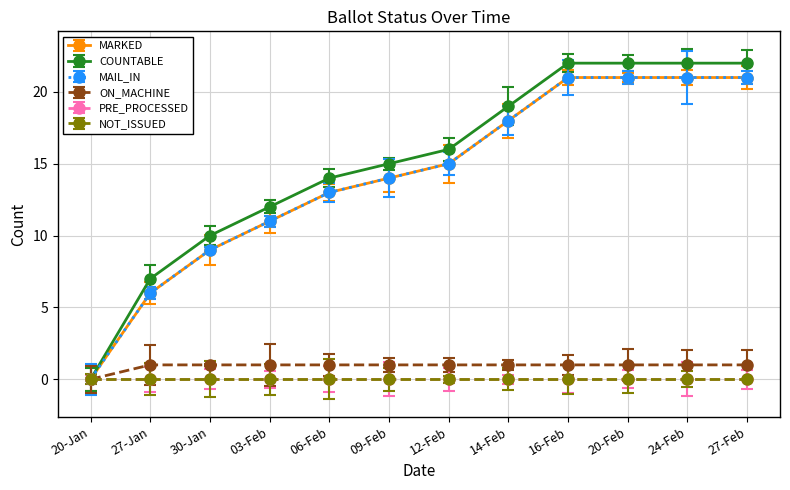

Where does the MAIL_IN series first go above 15?

14-Feb